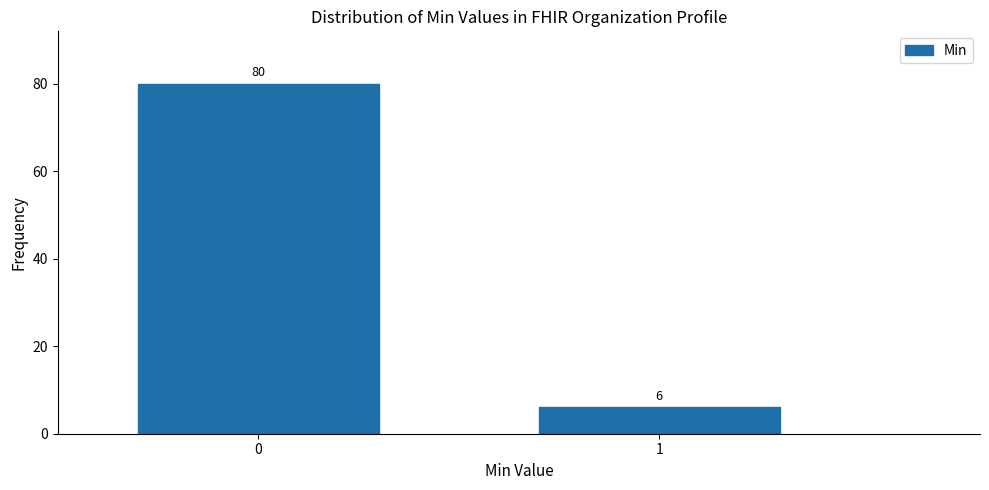

Reading right to left, list all the values displayed in this chart.

1=6	0=80